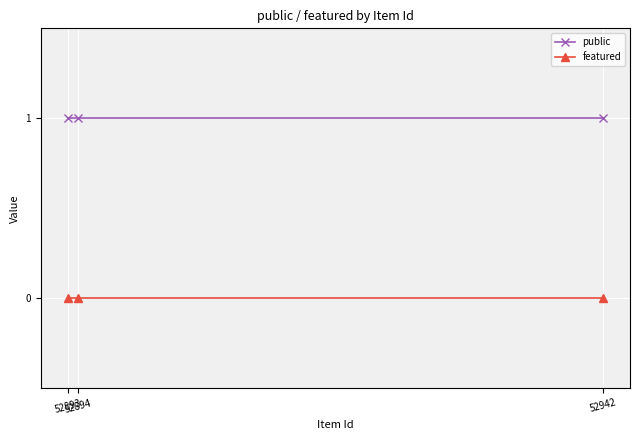

What is the total value across all series at 52893?

1